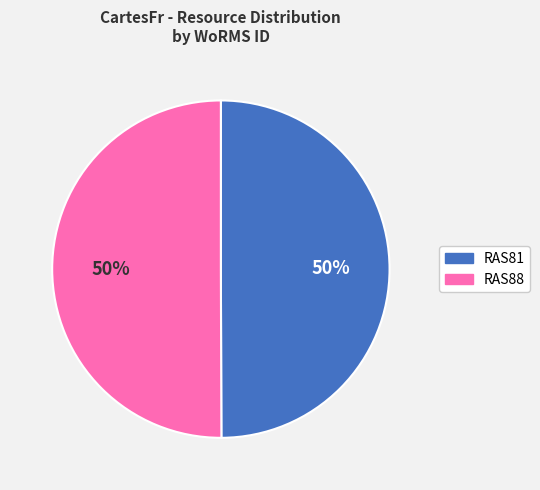

The RAS81 slice represents 50% of the pie. True or false?

True